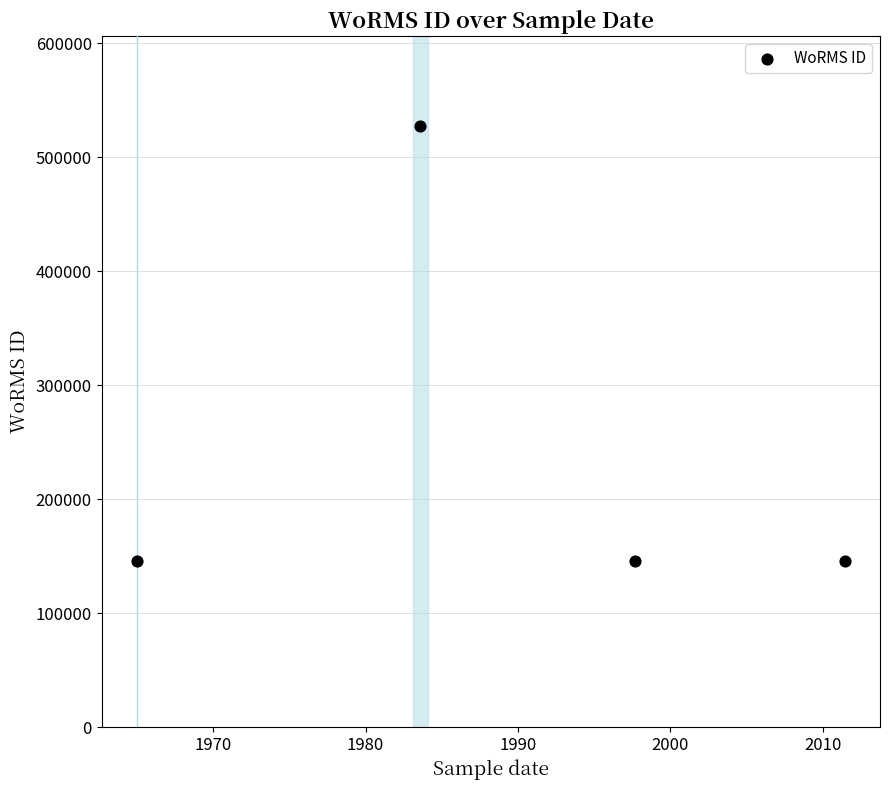

What is the range of Y values (max minus min)?

381151